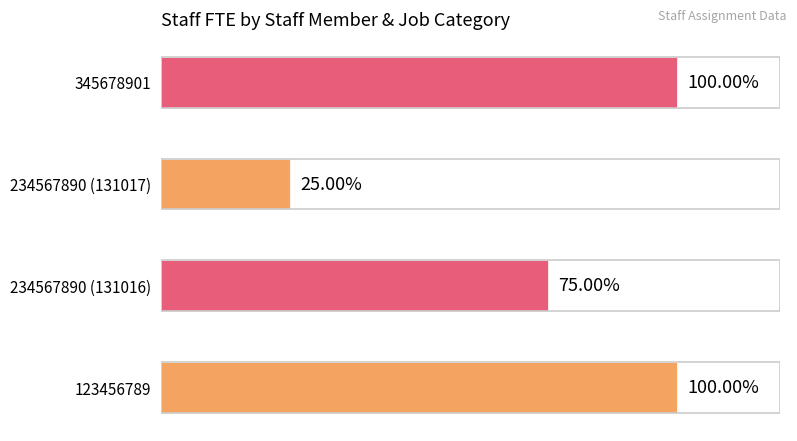

What is the difference between the maximum and minimum values?

0.8